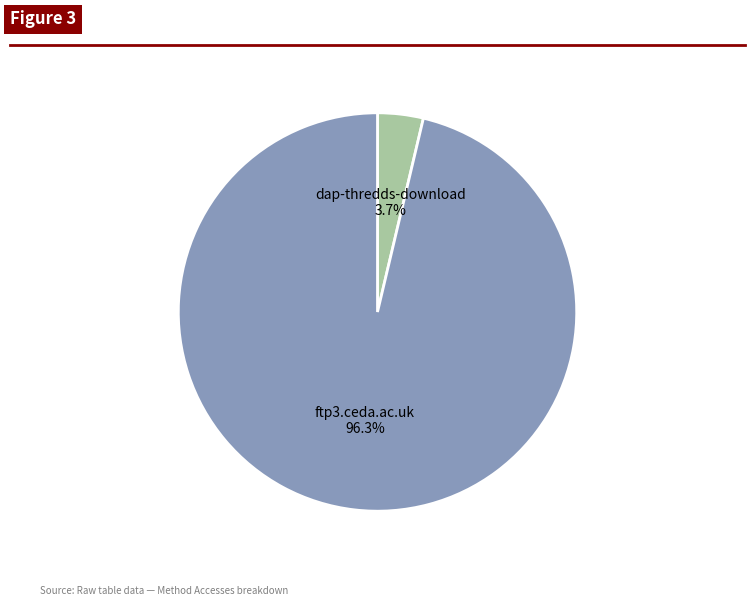

What percentage is the ftp3.ceda.ac.uk slice, to the nearest percent?

96%